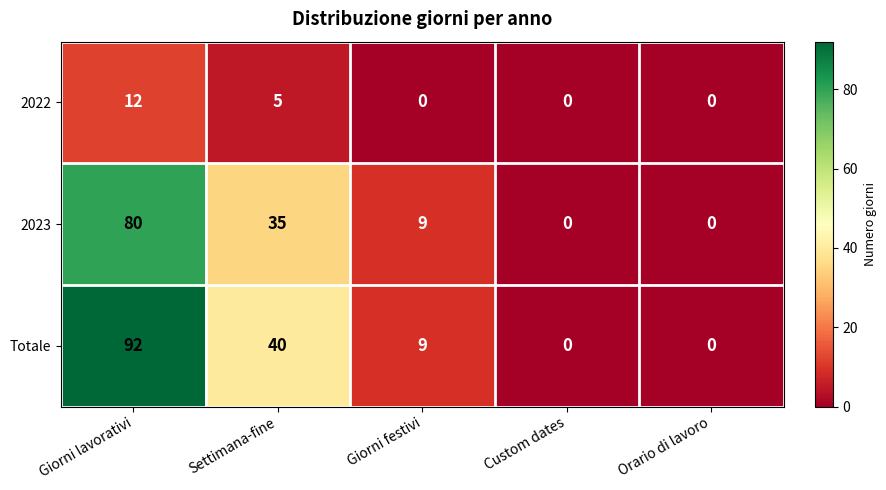

Reading left to right, transcribe all the data shown in this chart.

2022: 12	5	0	0	0
2023: 80	35	9	0	0
Totale: 92	40	9	0	0